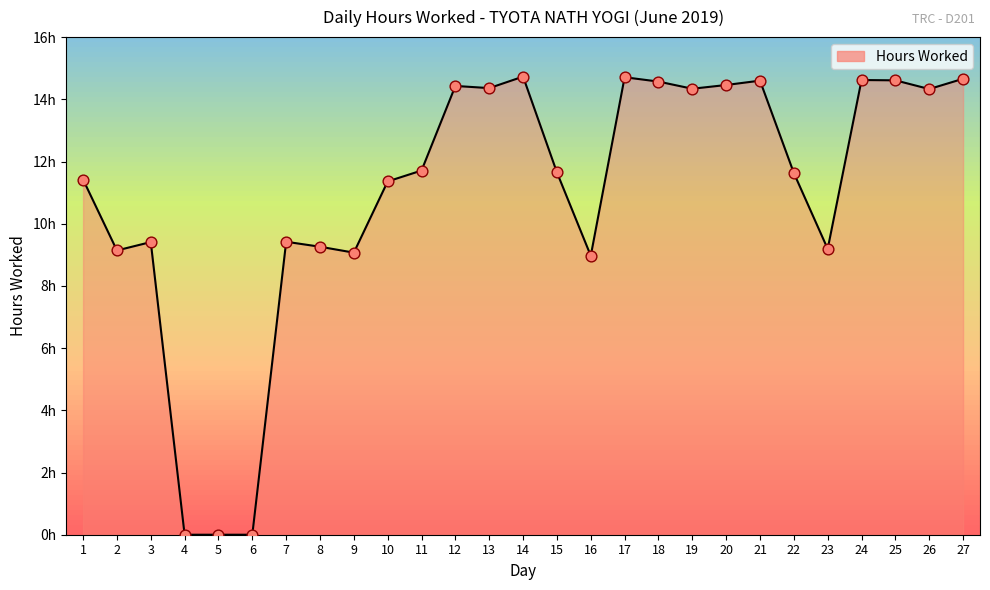

What is the change in value from 11 to 20?

+2.8